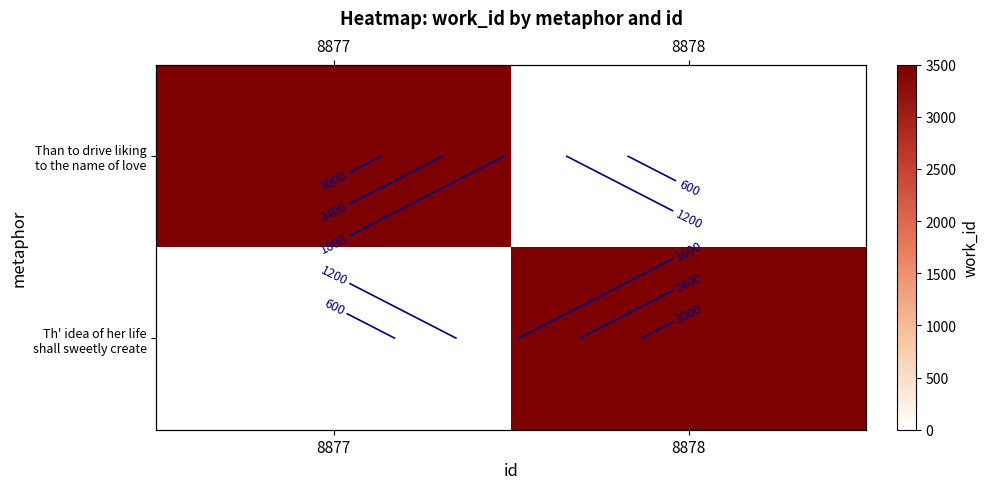

Count the number of data series in this chart.

2